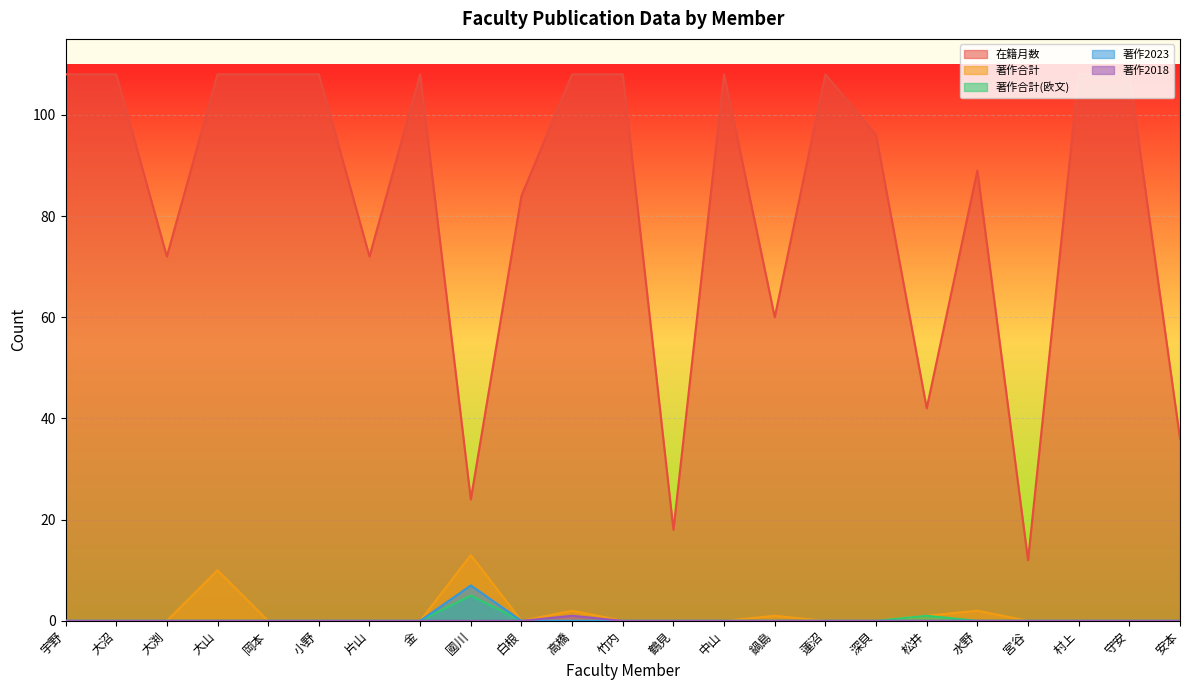

At which category does 著作2023 reach its first local peak?

國川